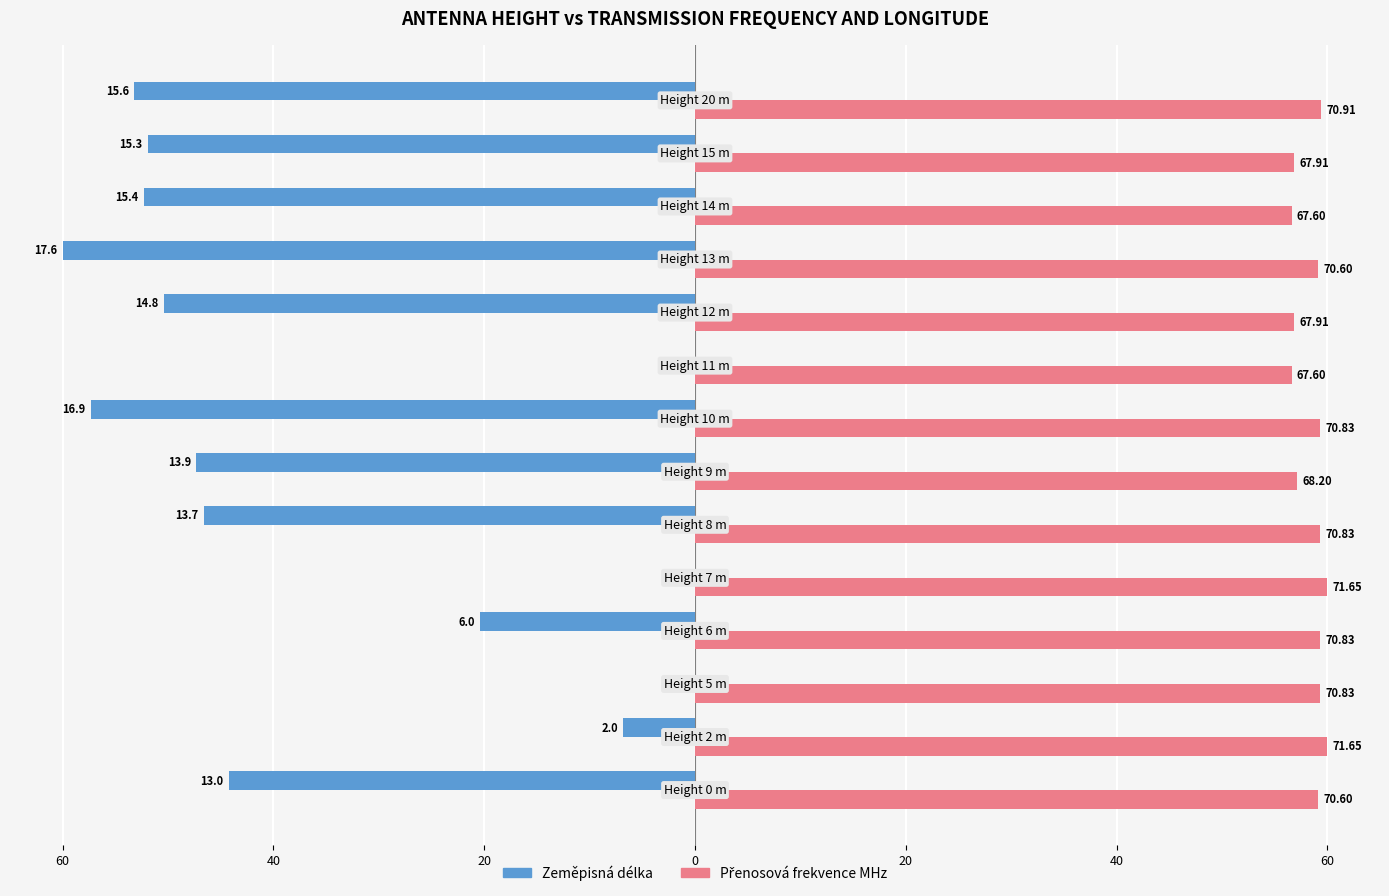

Which series has the largest range (max minus min)?

Zeměpisná délka